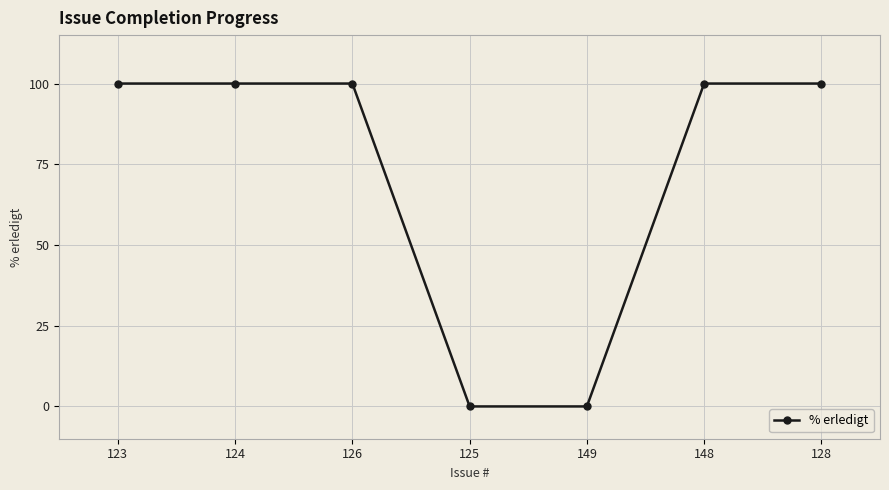

Reading left to right, transcribe all the data shown in this chart.

123=100	124=100	126=100	125=0	149=0	148=100	128=100